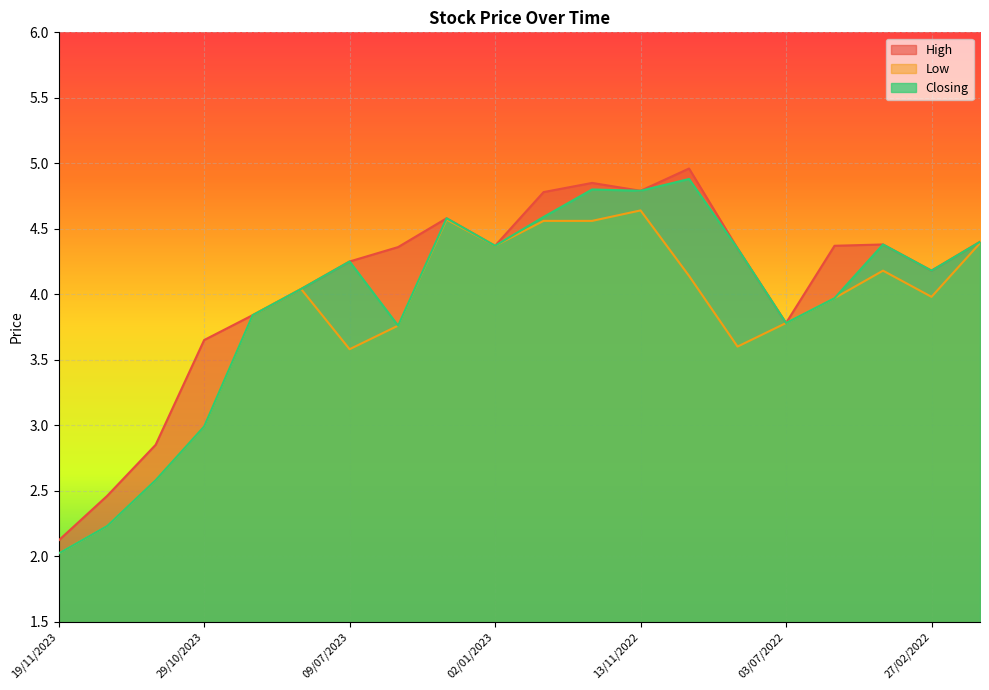

True or false: High and Closing cross at least once.

False